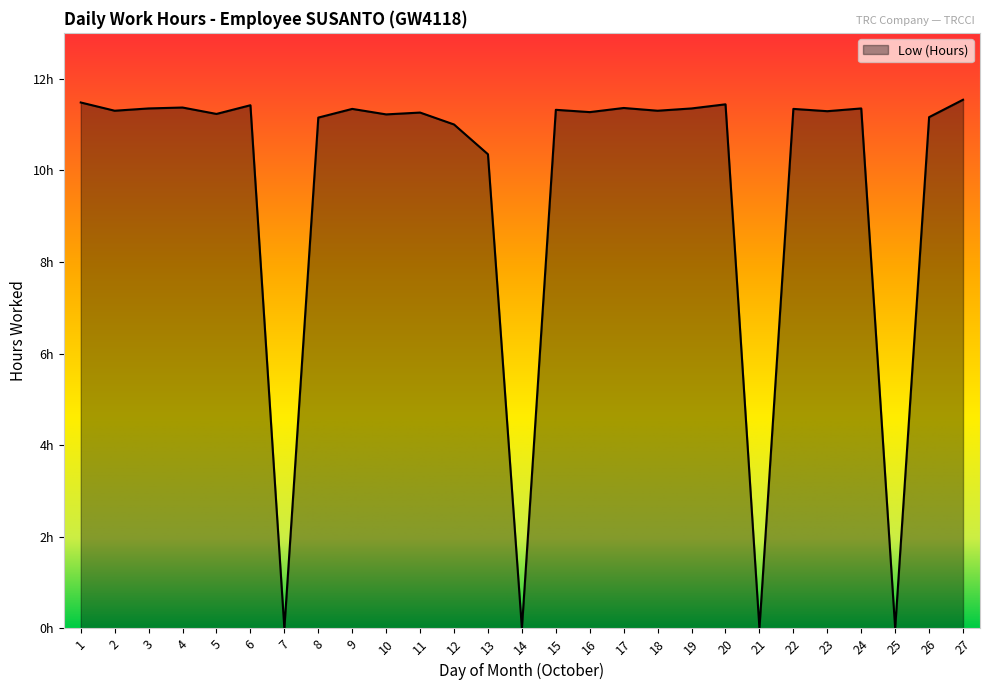

What is the difference between the values at 11 and 9?

0.1